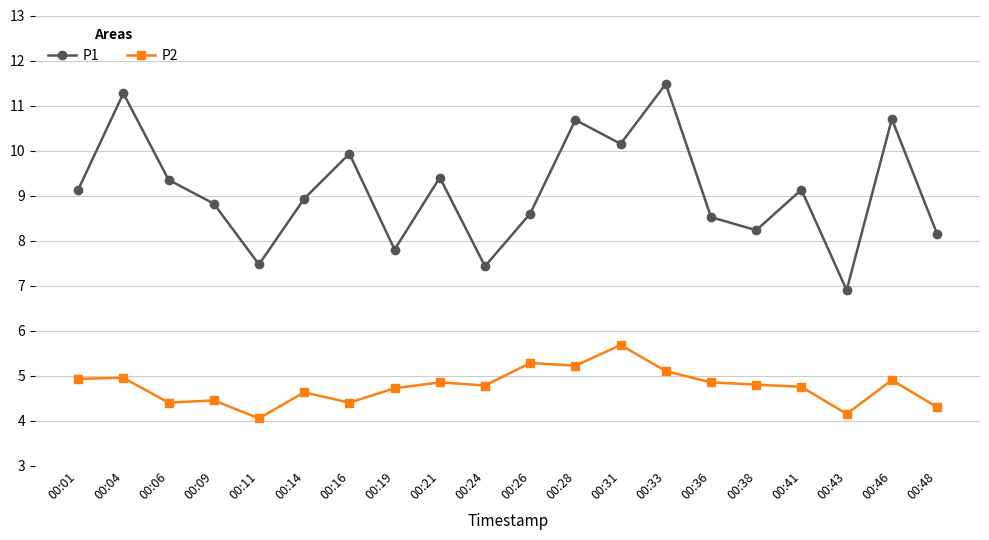

List the series in order of their overall mean, highest first.

P1, P2